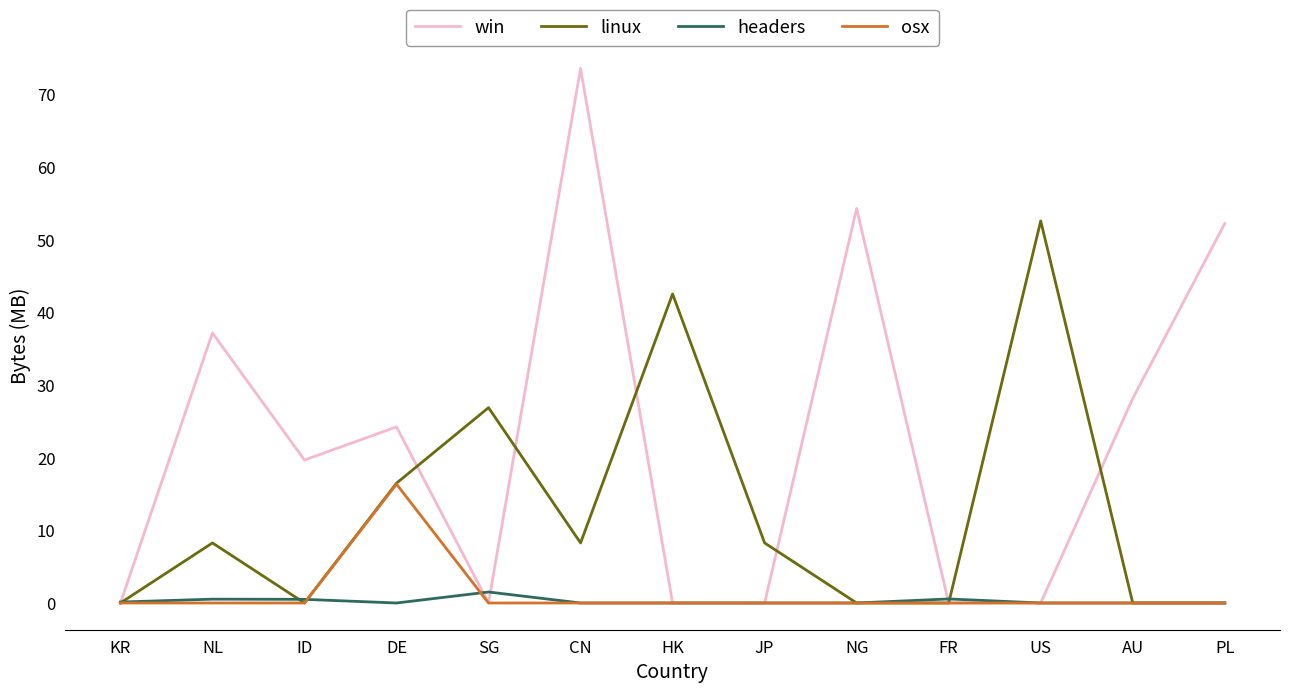

What is the average value of the linux series?

12.6